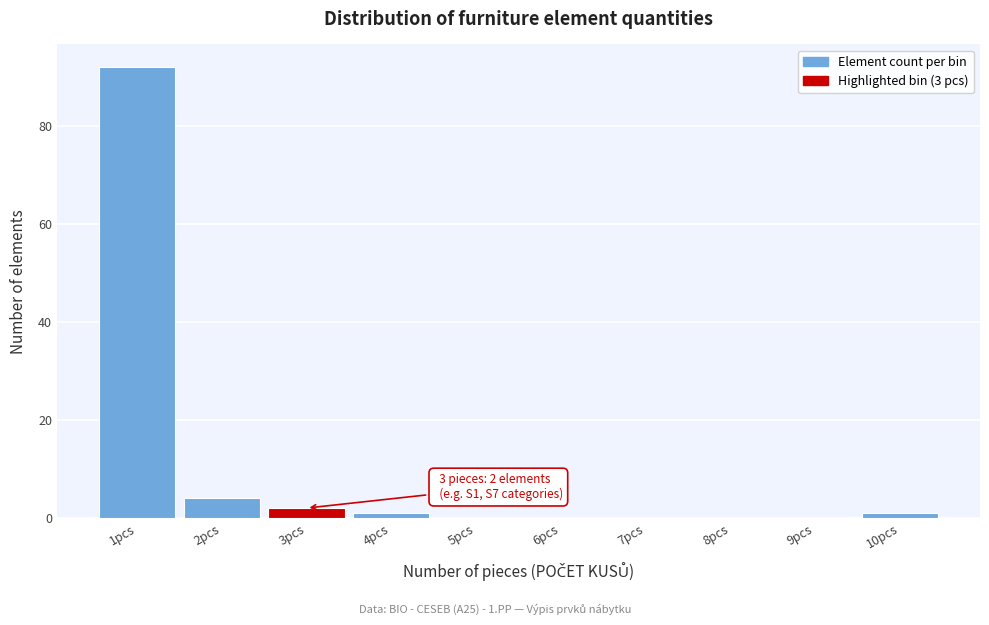

Reading right to left, what are all the values shown in this chart?

10pcs=1	9pcs=0	8pcs=0	7pcs=0	6pcs=0	5pcs=0	4pcs=1	3pcs=2	2pcs=4	1pcs=92